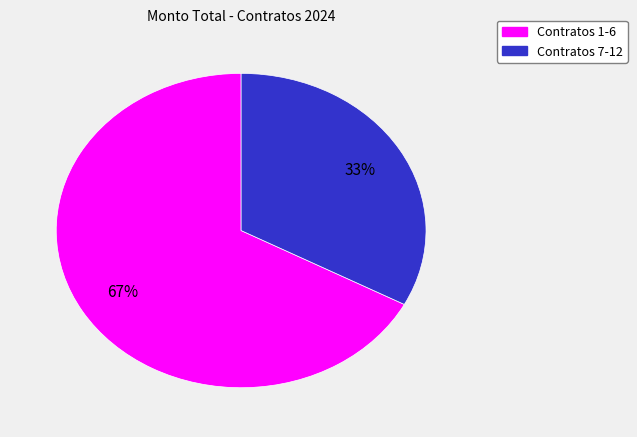

How many segments does this pie chart have?

2